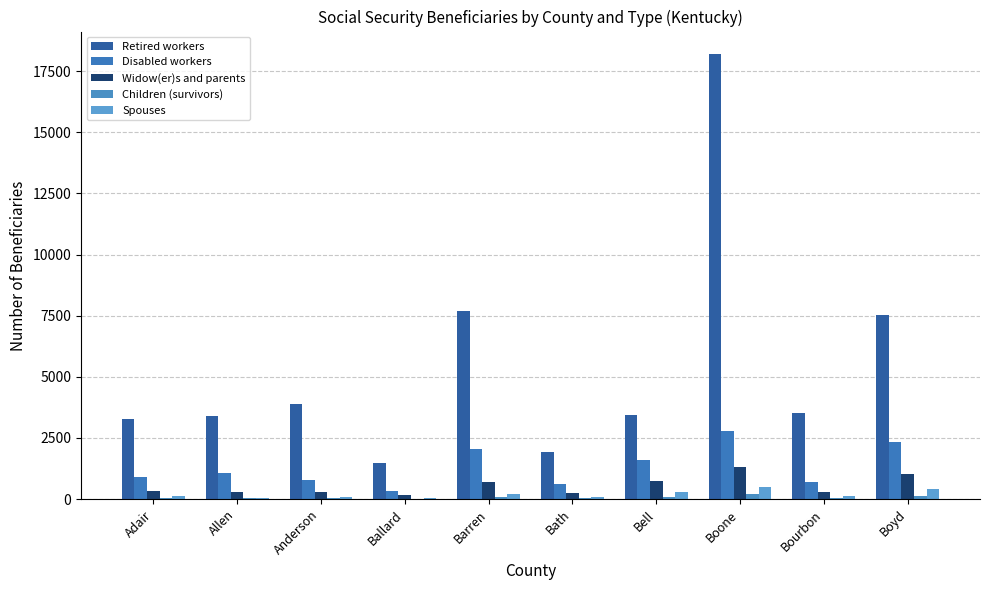

Between Boyd and Bell, which is larger?

Boyd